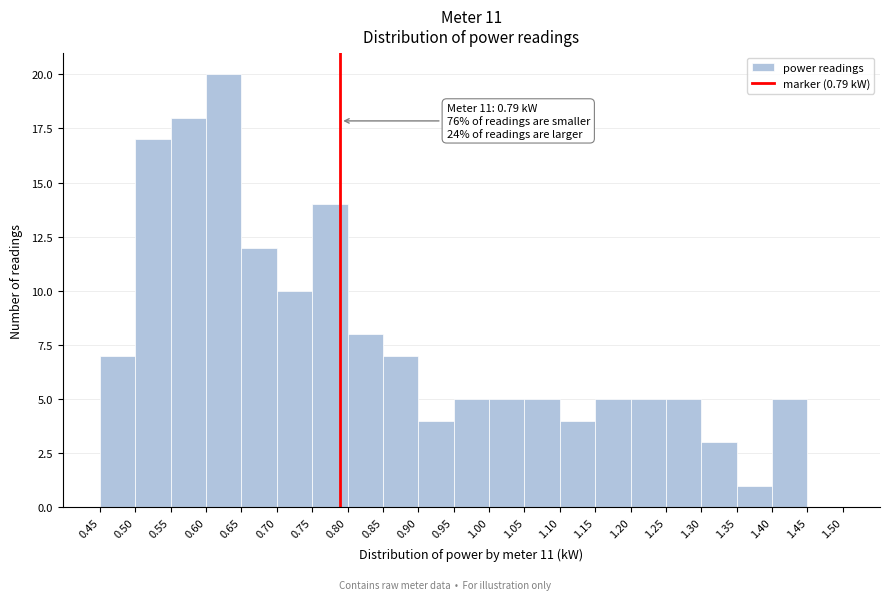

Over which range of the x-axis is the bar tallest?

0.60 to 0.65